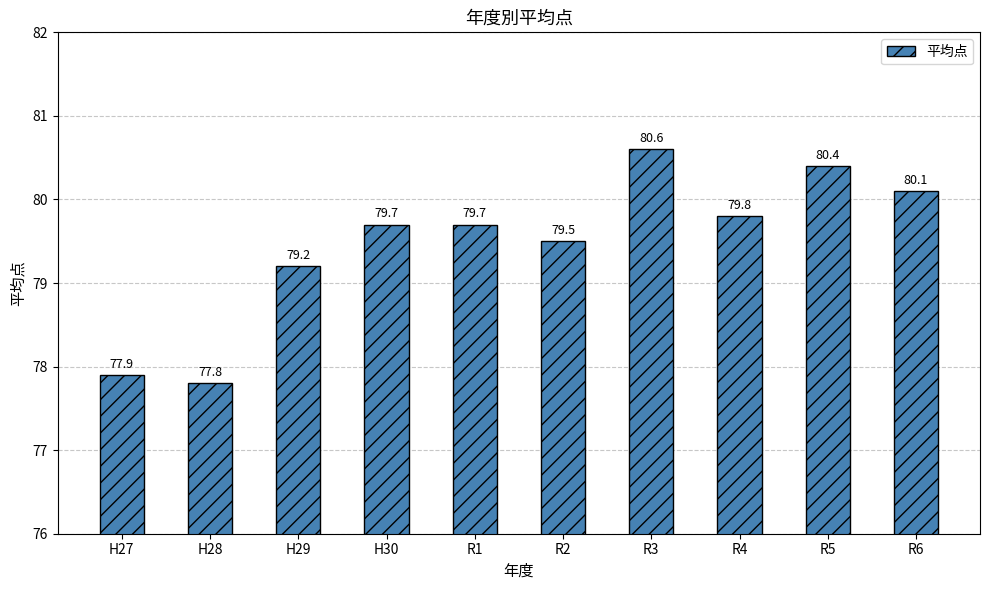

At which label is the value closest to 79?

H29